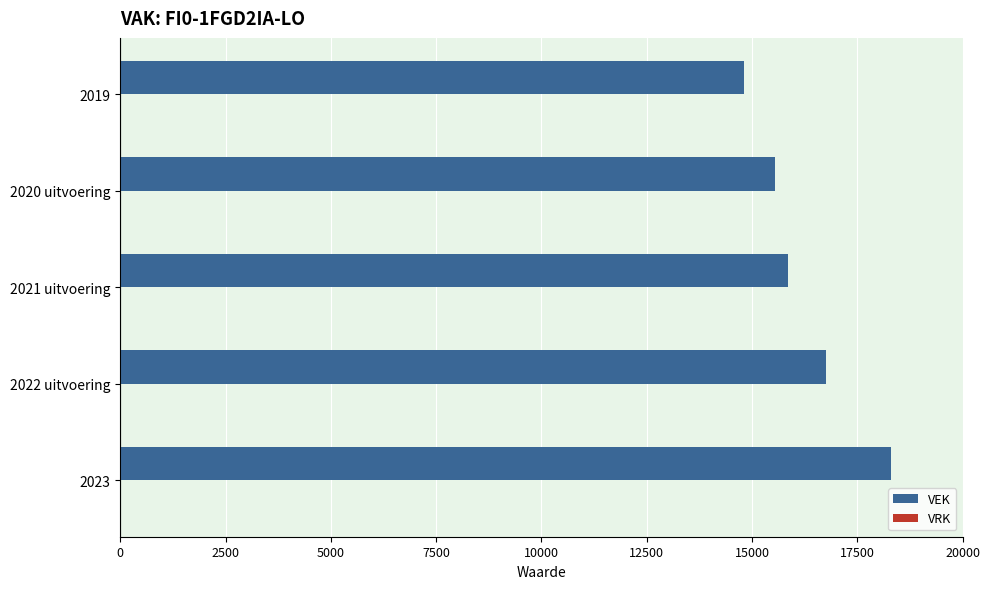

What is the minimum value shown in the chart?

14801